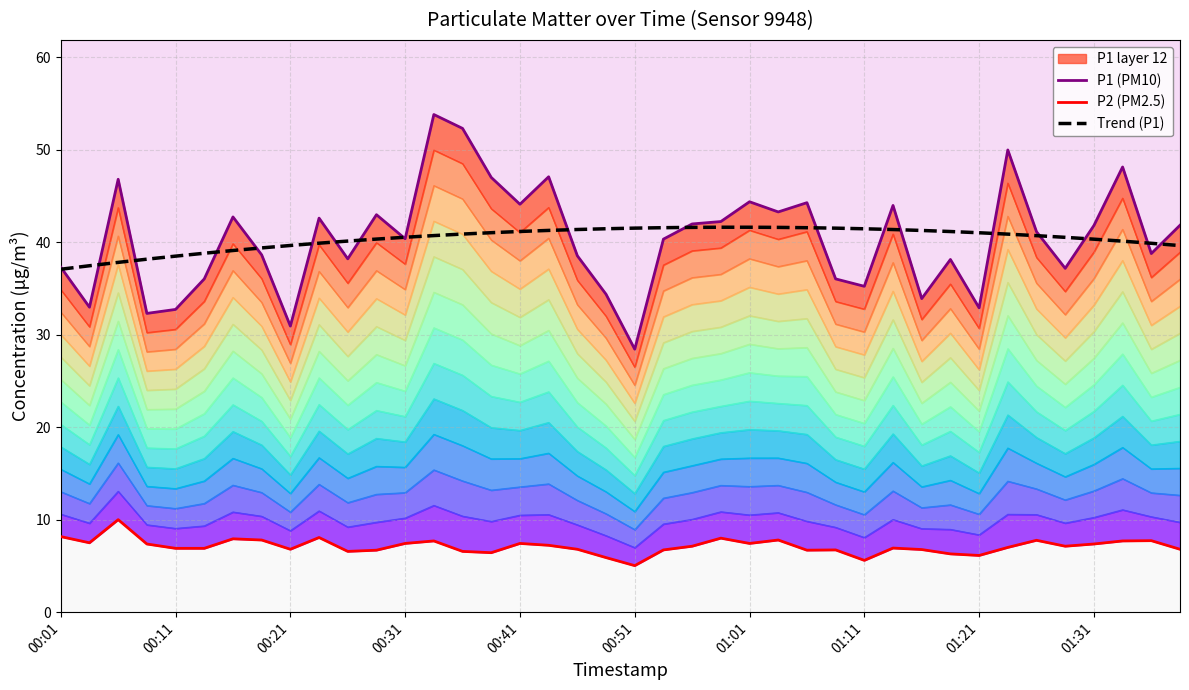

At which label is P2 (PM2.5) closest to 7?

33